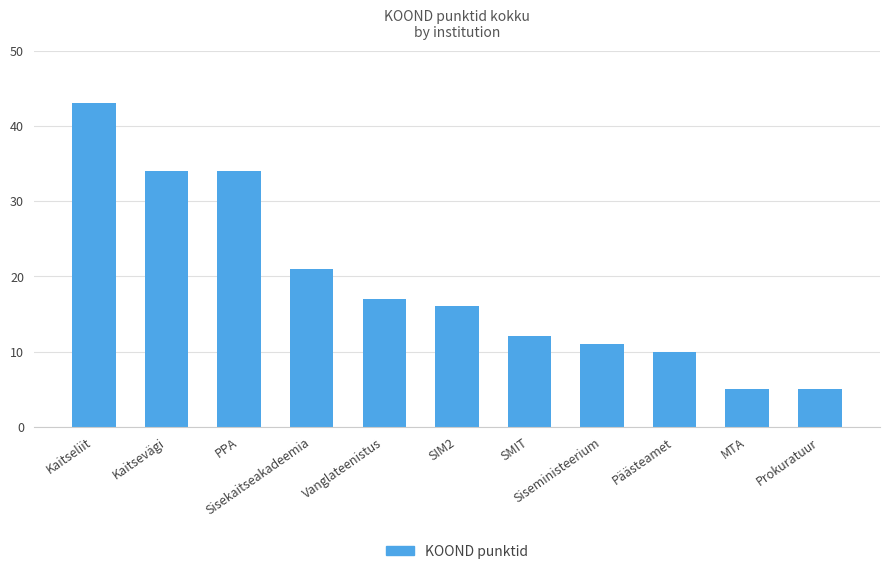

What position from the left is Kaitseliit?

1